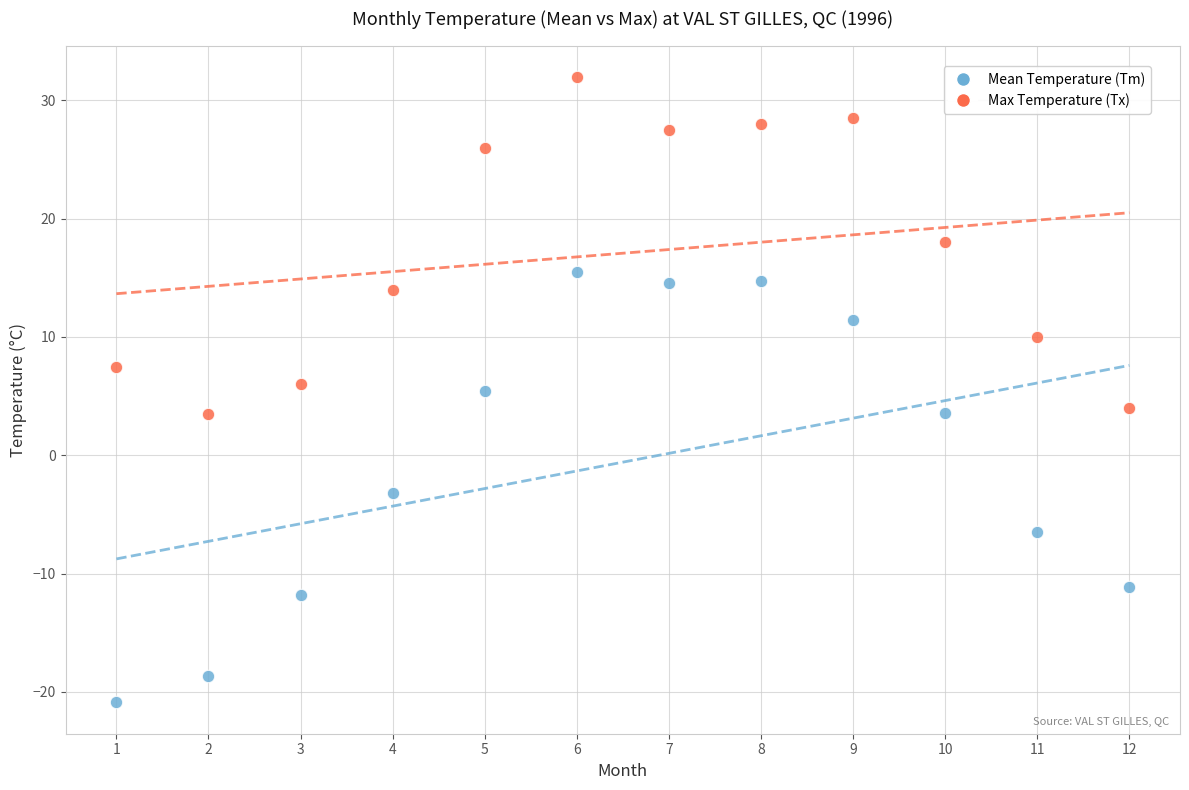

What are all the series names shown in the legend?

Mean Temperature (Tm), Max Temperature (Tx)